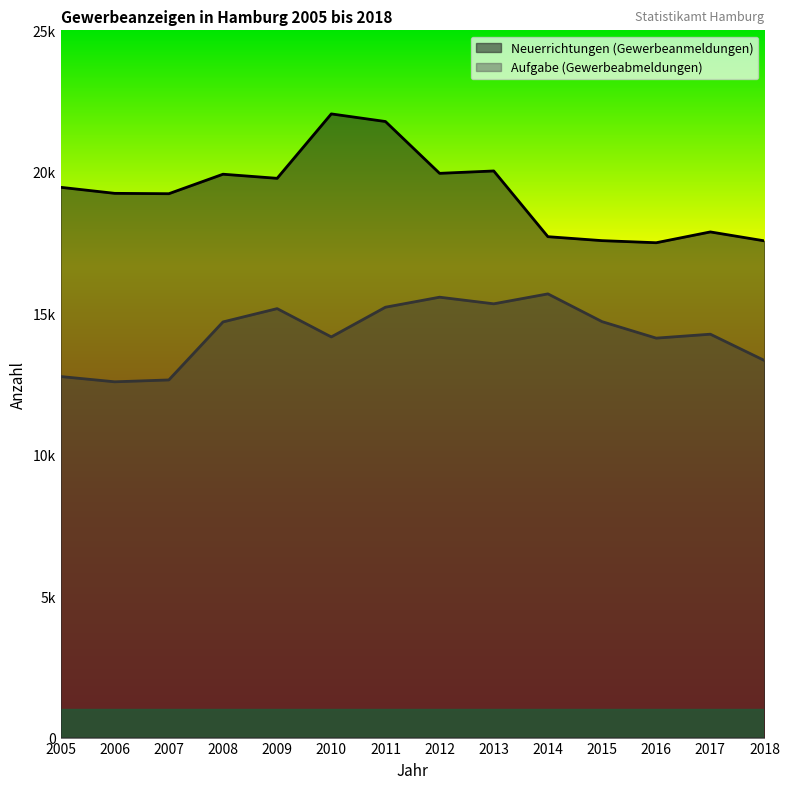

The value of Gewerbeanmeldungen at 2016 is 17492. True or false?

True